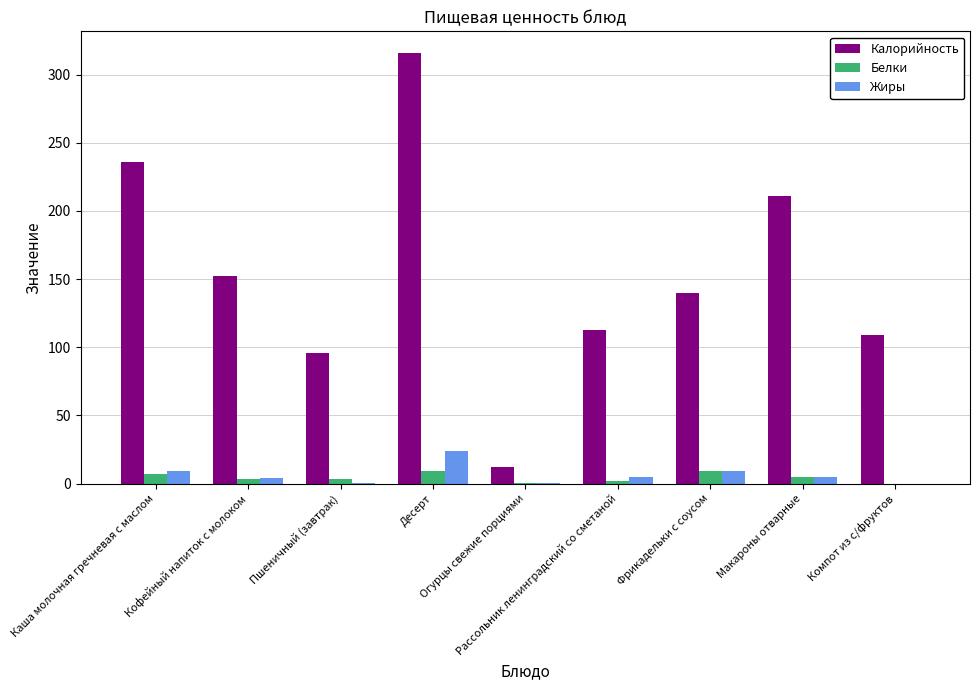

Which series has the largest total across all categories?

Калорийность